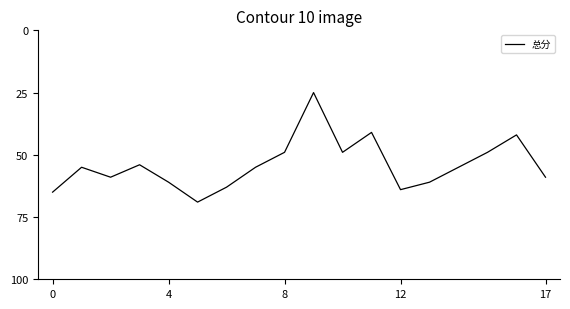

What is the maximum value shown in the chart?

69